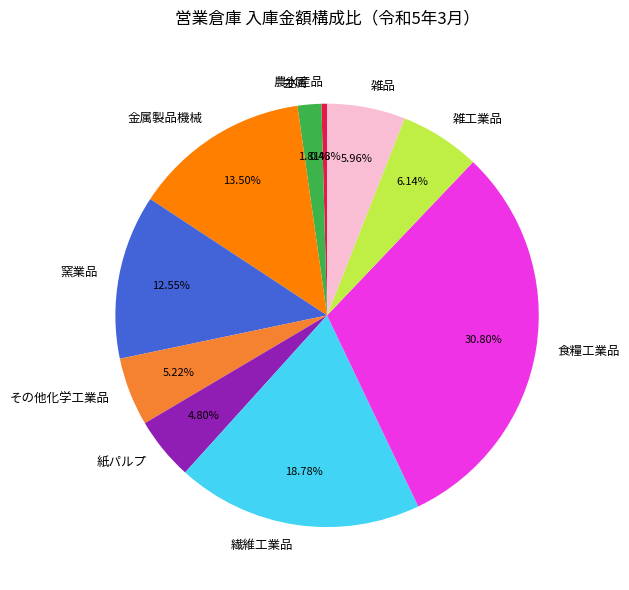

What percentage is the 紙パルプ slice, to the nearest percent?

5%